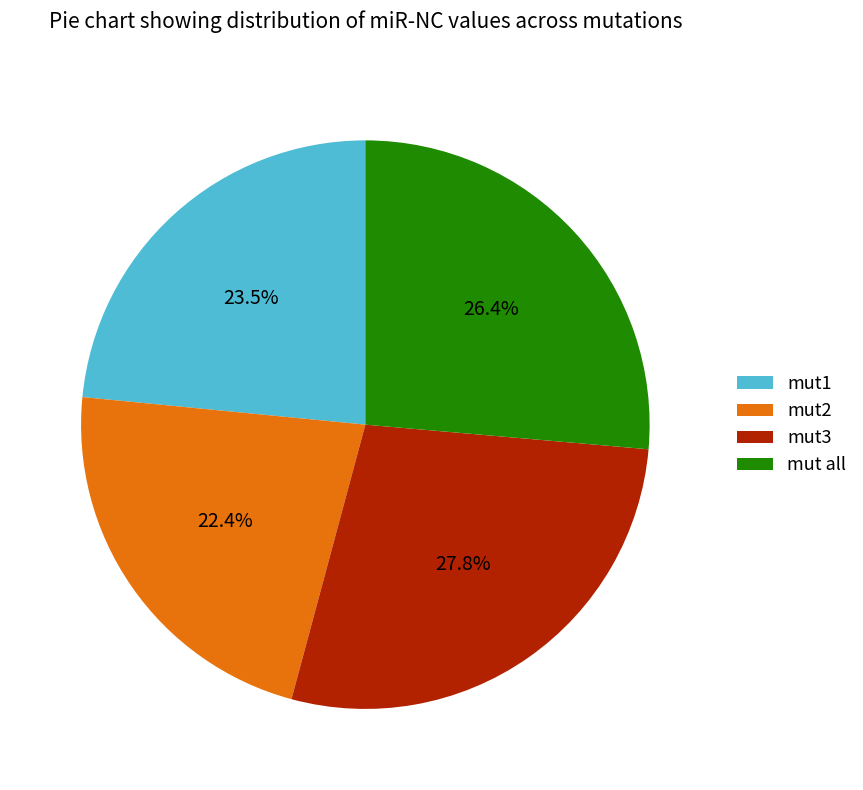

Does any single category account for the majority?

No